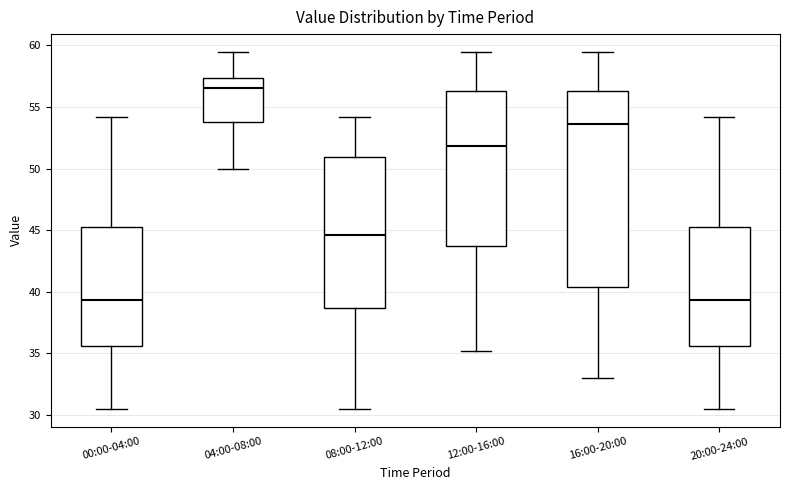

Reading left to right, transcribe this box plot: for each box, give where its median line is, the range the box spans, and where its two whiskers end, as read against the y-axis. The values are not printed on the chart, so give them approximately, as read against the axis.

00:00-04:00: median 39.5, box 35.5 to 45.5, whiskers 30.5 to 54.0
04:00-08:00: median 56.5, box 54.0 to 57.5, whiskers 50.0 to 59.5
08:00-12:00: median 44.5, box 38.5 to 51.0, whiskers 30.5 to 54.0
12:00-16:00: median 52.0, box 43.5 to 56.5, whiskers 35.0 to 59.5
16:00-20:00: median 53.5, box 40.5 to 56.5, whiskers 33.0 to 59.5
20:00-24:00: median 39.5, box 35.5 to 45.5, whiskers 30.5 to 54.0